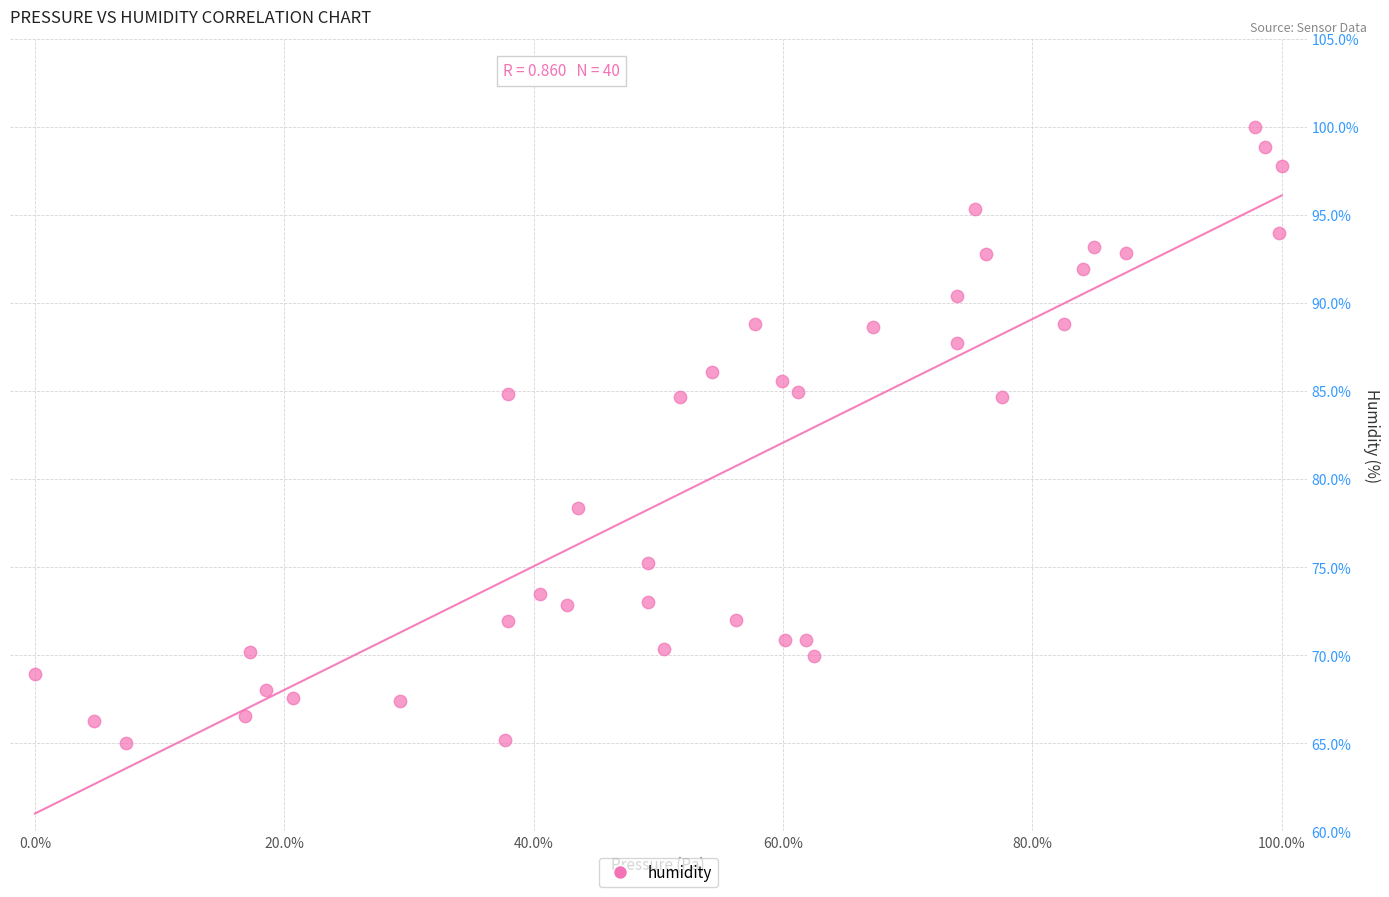

What is the range of Y values (max minus min)?

35.0